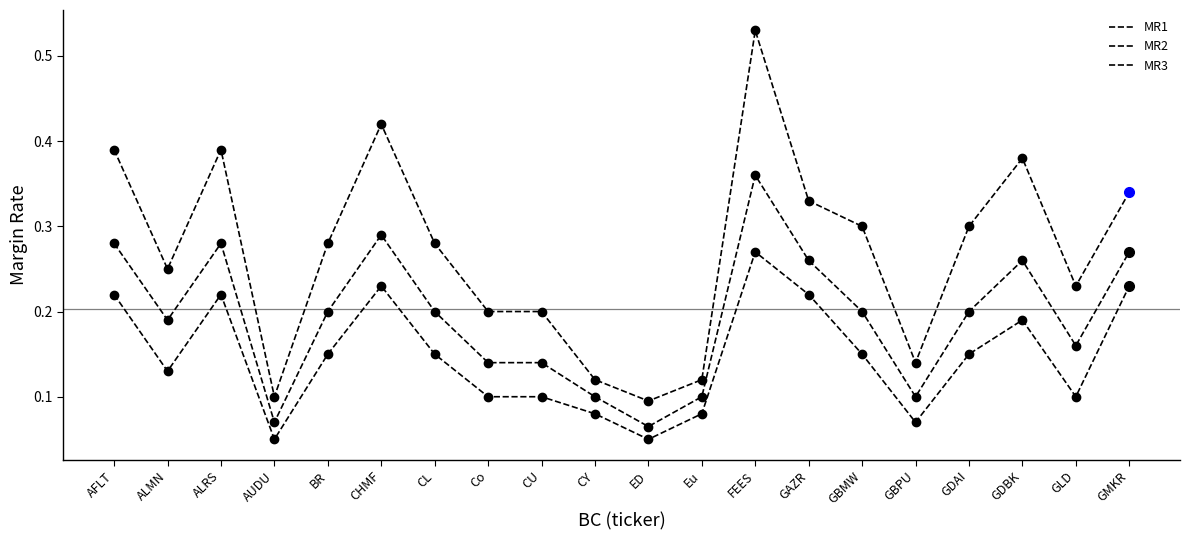

At which label does MR1 reach its minimum?

AUDU